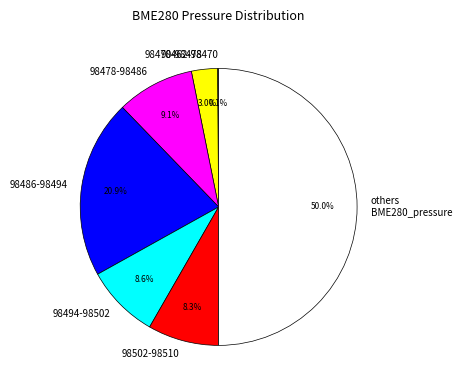

Which category has the biggest portion of the pie?

others BME280_pressure